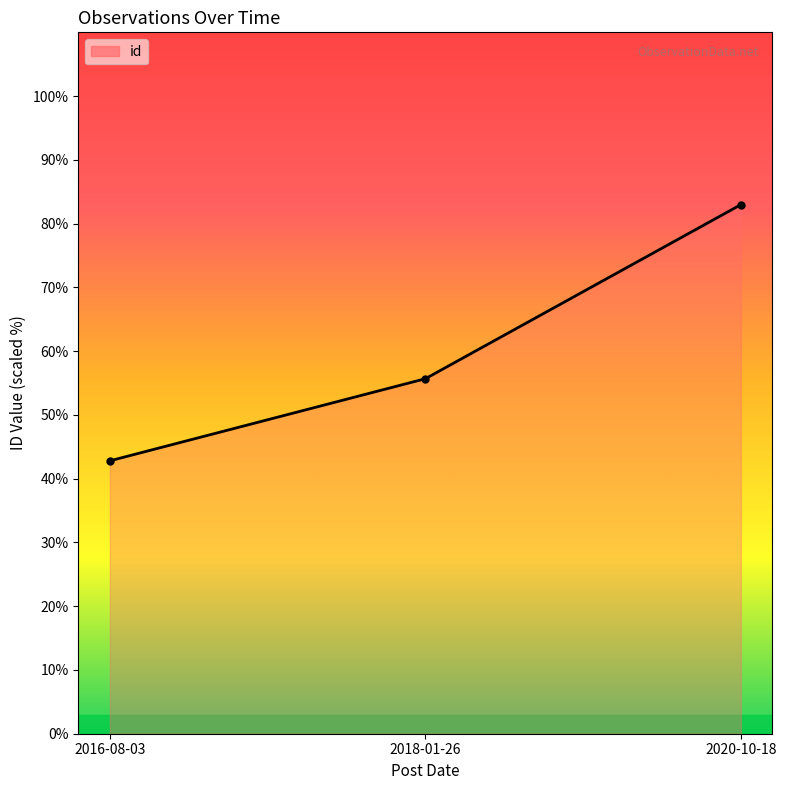

Which label corresponds to the smallest value in the chart?

2016-08-03